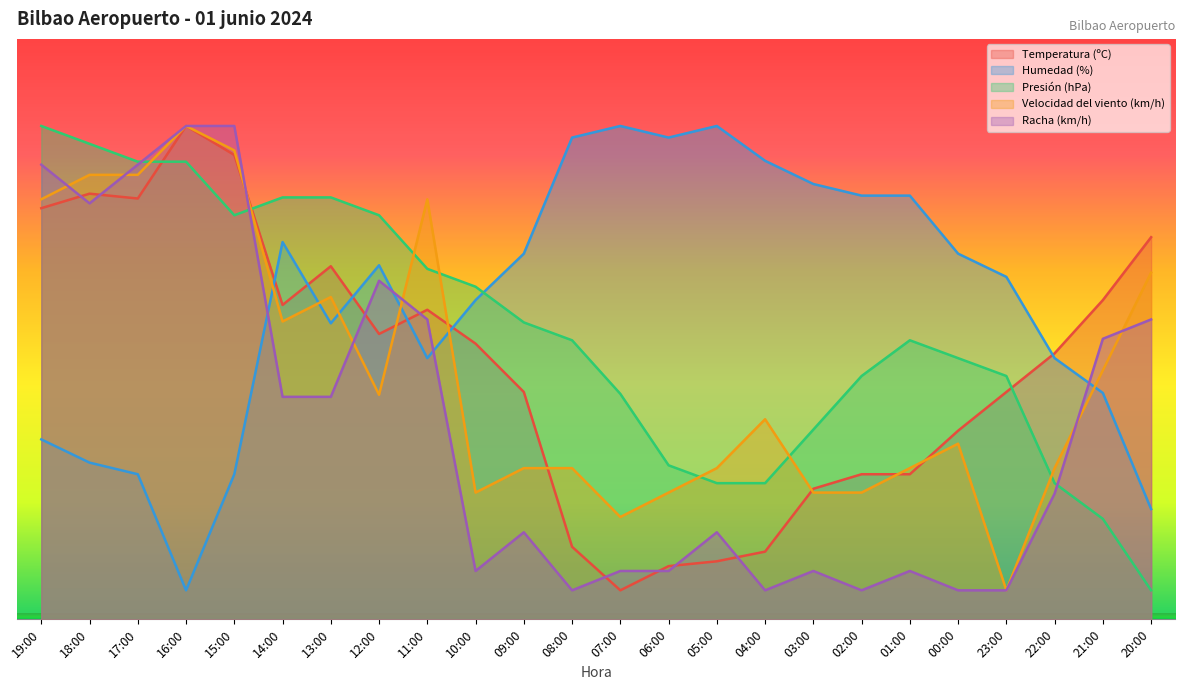

Which series has the largest range (max minus min)?

Temperatura (ºC)